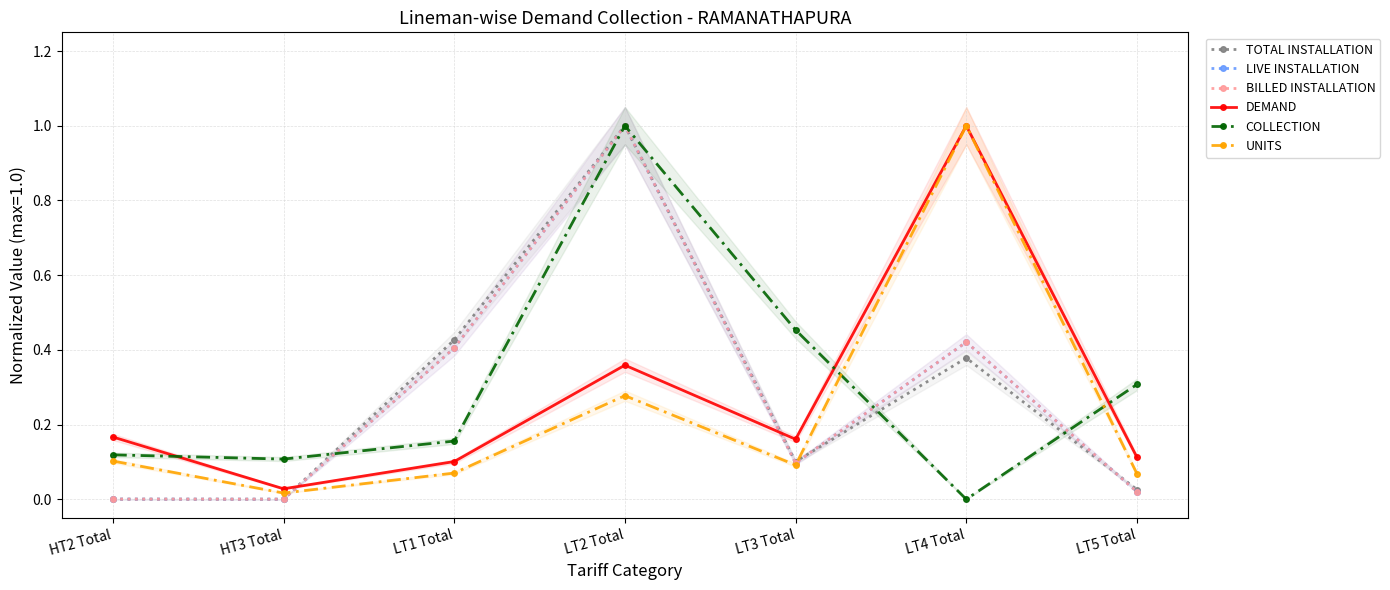

What is the value of the TOTAL INSTALLATION point at the 6th from the left?

0.4